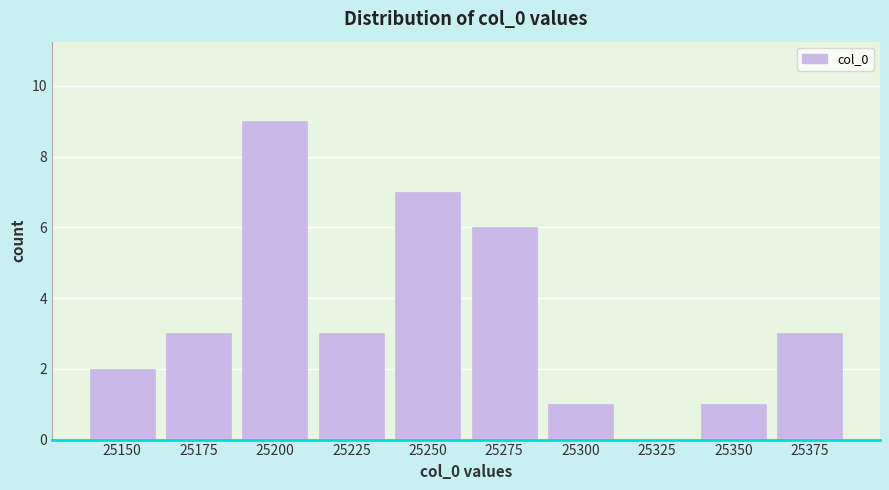

Reading left to right, list all the values displayed in this chart.

25150=2	25175=3	25200=9	25225=3	25250=7	25275=6	25300=1	25325=0	25350=1	25375=3